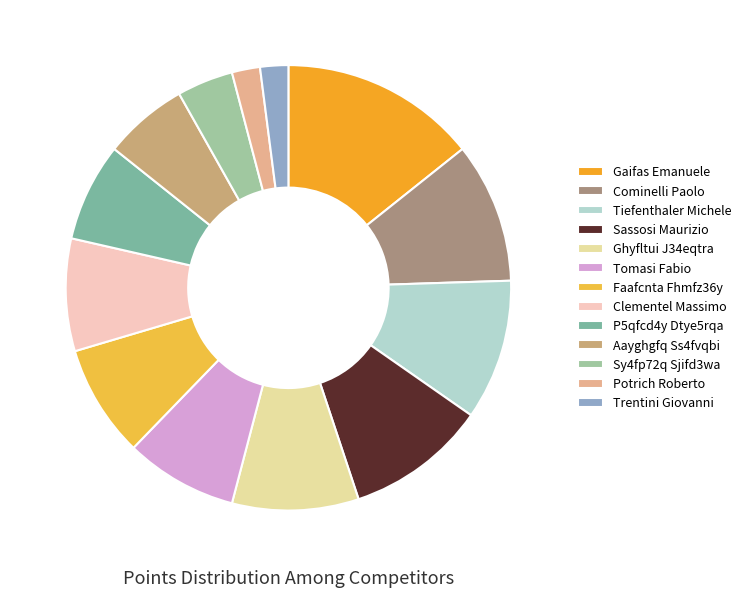

To the nearest percent, what is the difference between the largest and smallest slice percentages?

12%